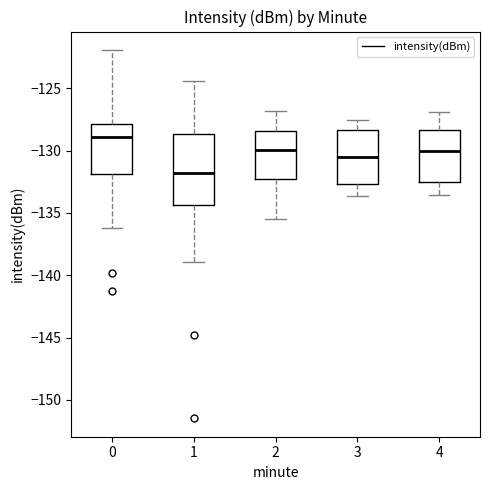

Reading left to right, transcribe this box plot: for each box, give where its median line is, the range the box spans, and where its two whiskers end, as read against the y-axis. The values are not printed on the chart, so give them approximately, as read against the axis.

0: median -129.0, box -132.0 to -128.0, whiskers -136.0 to -122.0
1: median -132.0, box -134.5 to -128.5, whiskers -139.0 to -124.5
2: median -130.0, box -132.5 to -128.5, whiskers -135.5 to -127.0
3: median -130.5, box -132.5 to -128.5, whiskers -133.5 to -127.5
4: median -130.0, box -132.5 to -128.5, whiskers -133.5 to -127.0